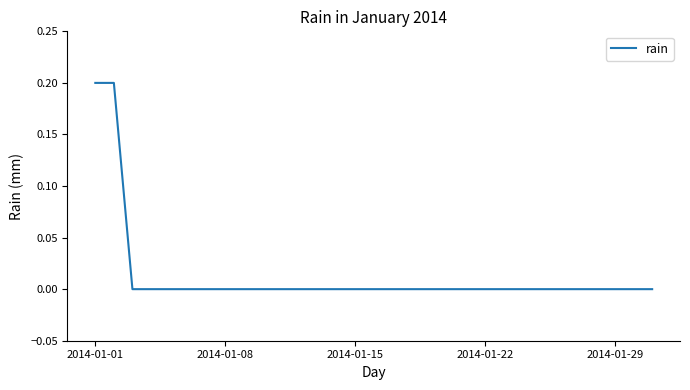

What is the difference between the maximum and minimum values?

0.2